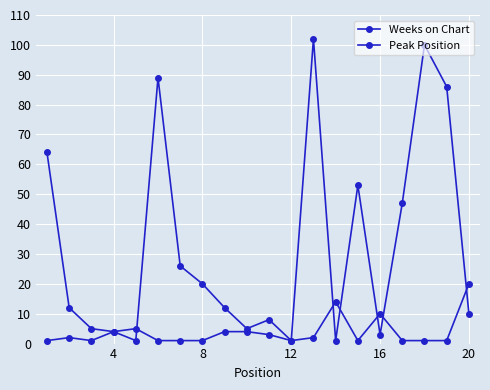

How many categories are shown in the chart?

20